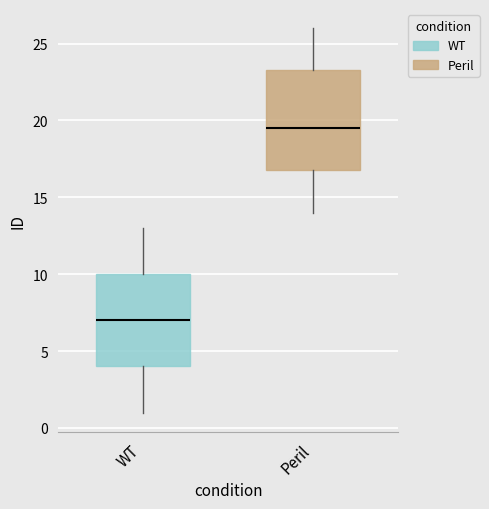

Where is the lower edge of the box for WT on the y-axis? The values are not printed on the chart, so give them approximately, as read against the axis.

4.0